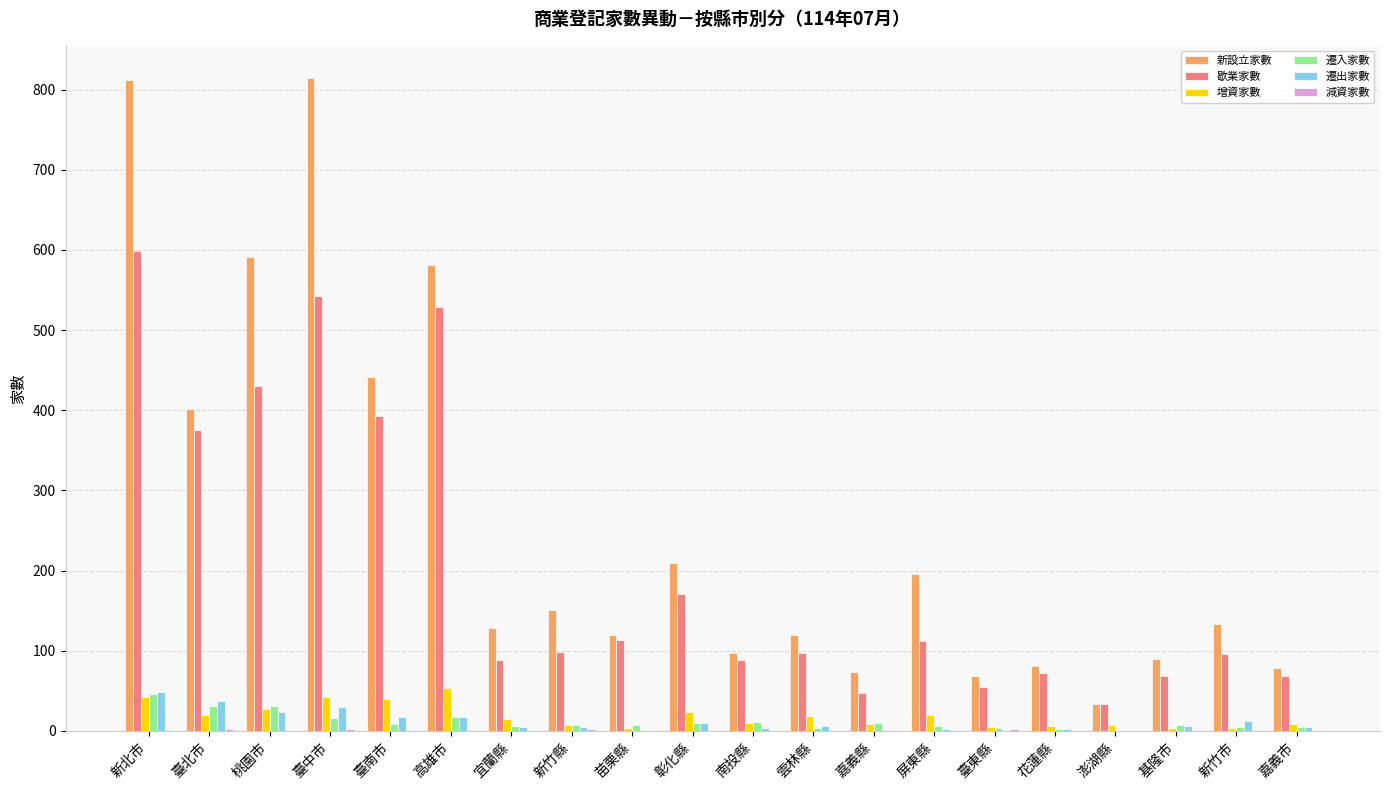

What is the sum of all 歇業家數 values?

4079